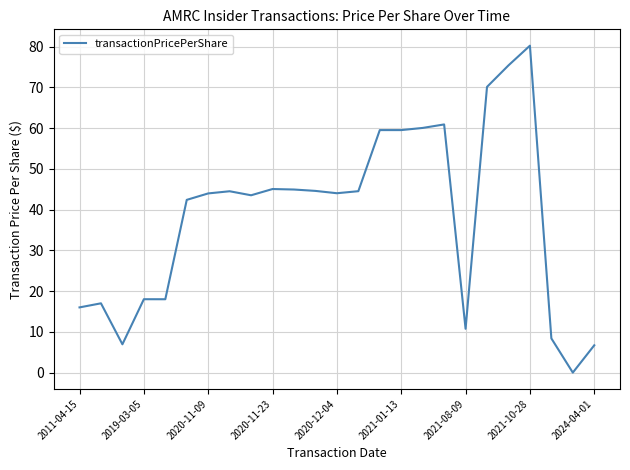

What is the difference between the maximum and minimum values?

80.2